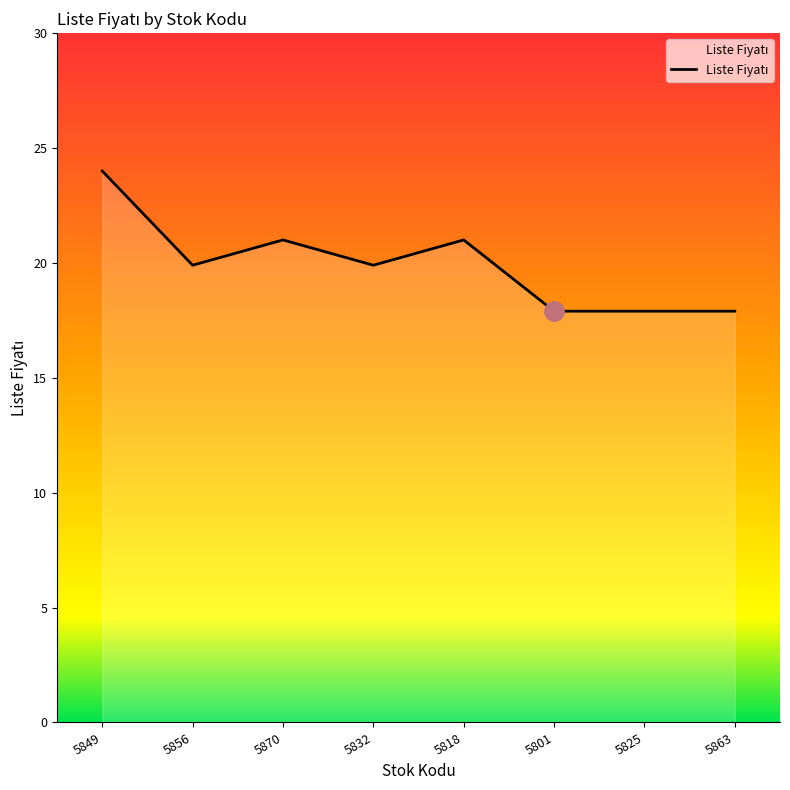

Which has a higher value, 5863 or 5832?

5832